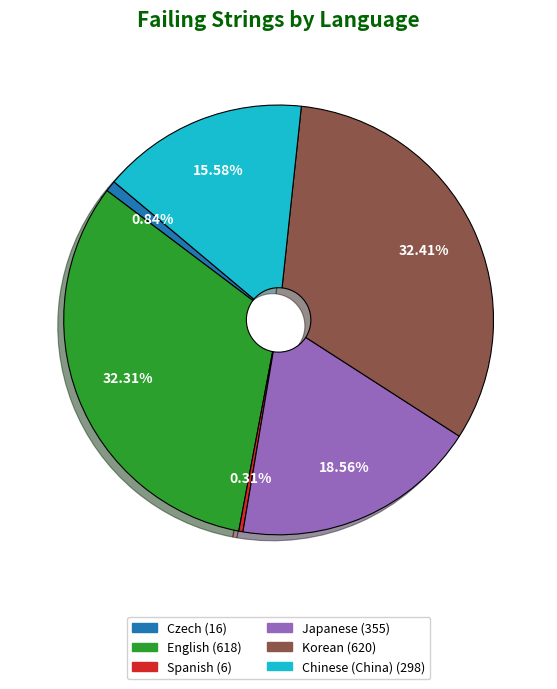

Does any single category account for the majority?

No